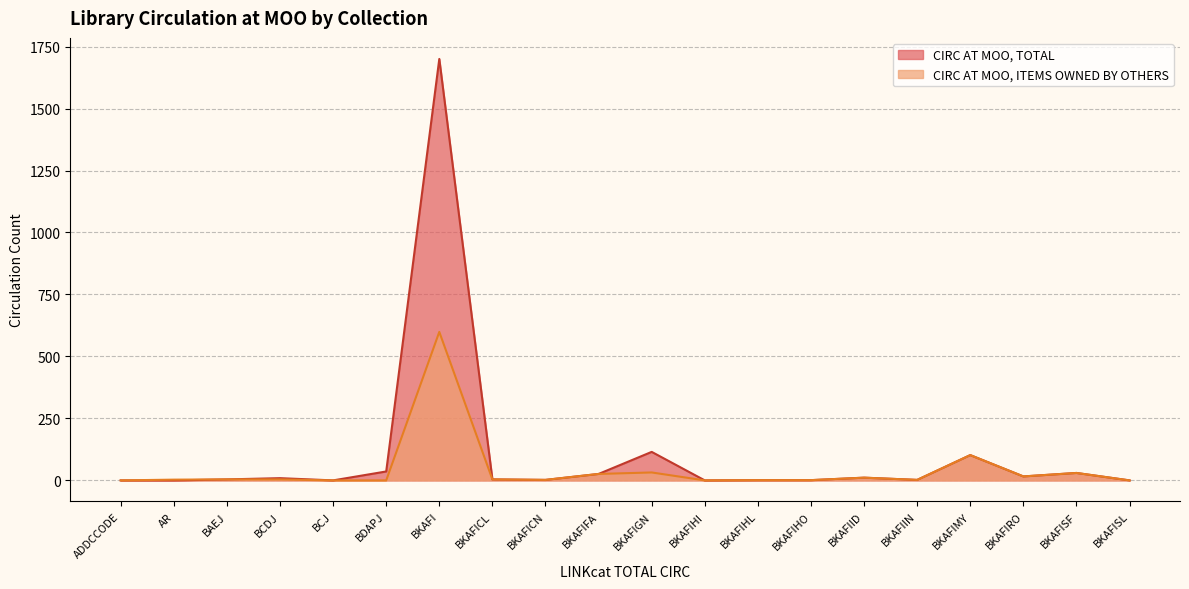

At which category is the sum across all series the highest?

BKAFI